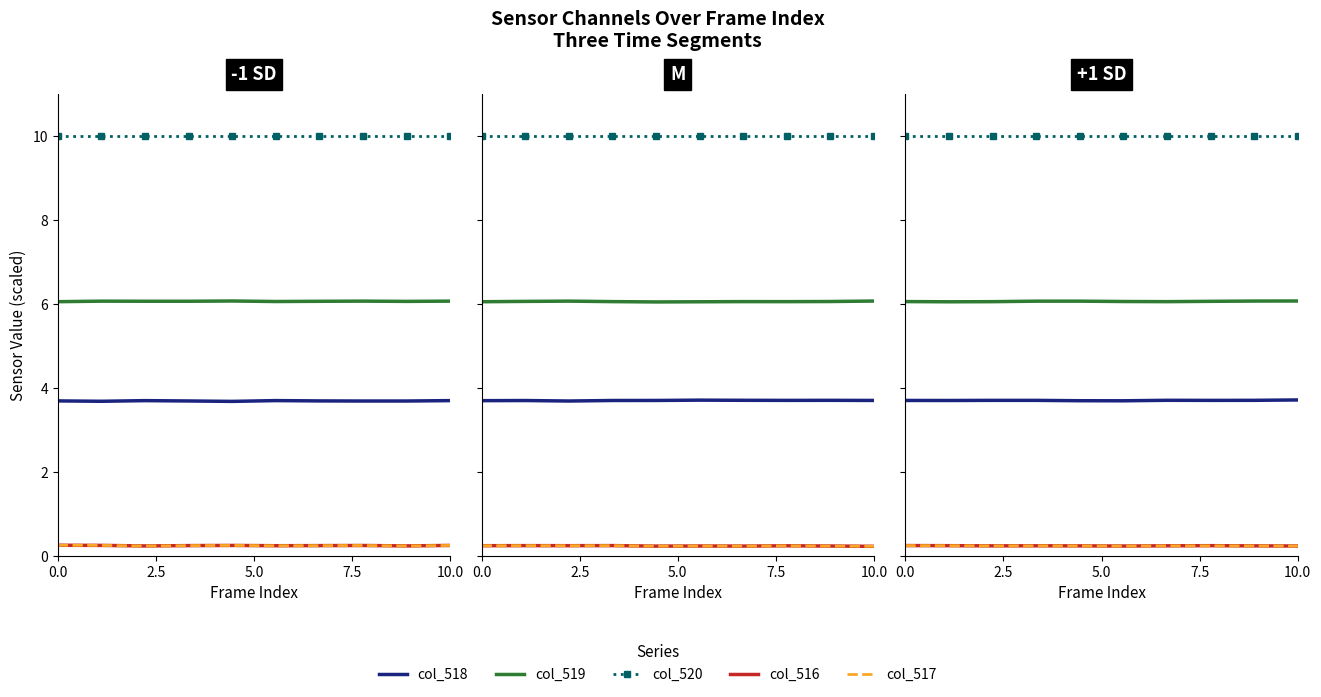

Which series has the largest total across all categories?

col_520